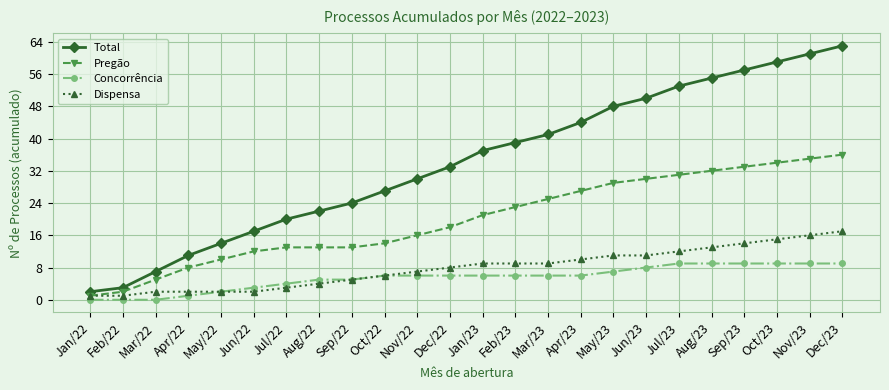

What is the difference between the maximum and minimum values in the Dispensa series?

16